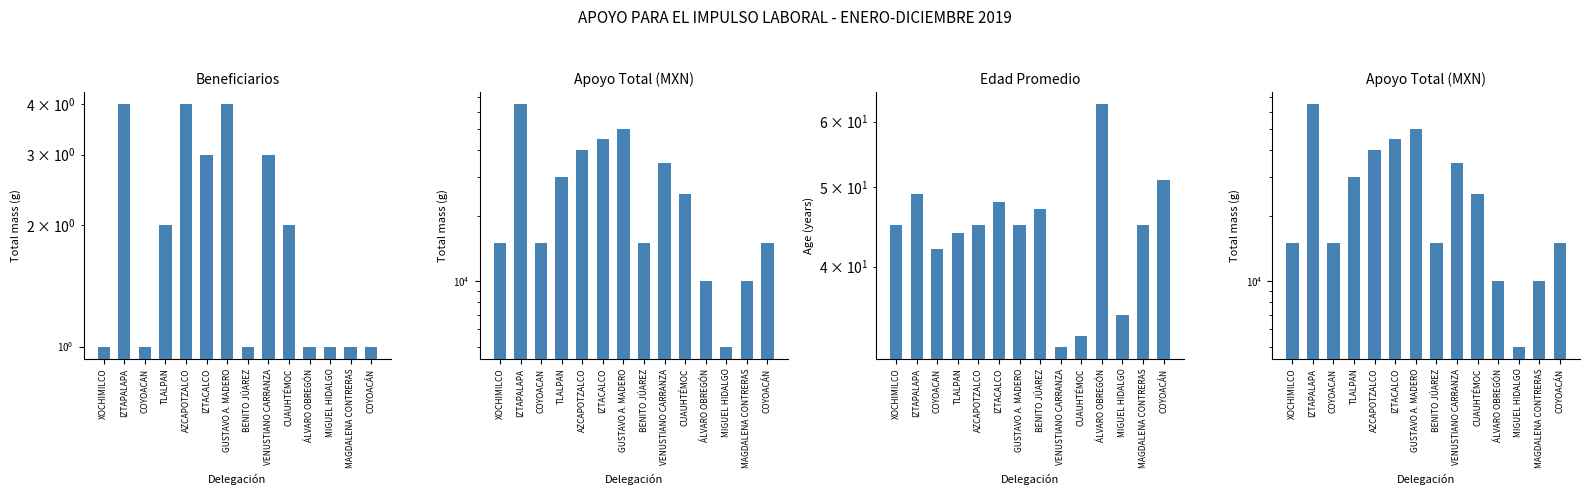

What is the label of the 10th bar from the left?

CUAUHTÉMOC